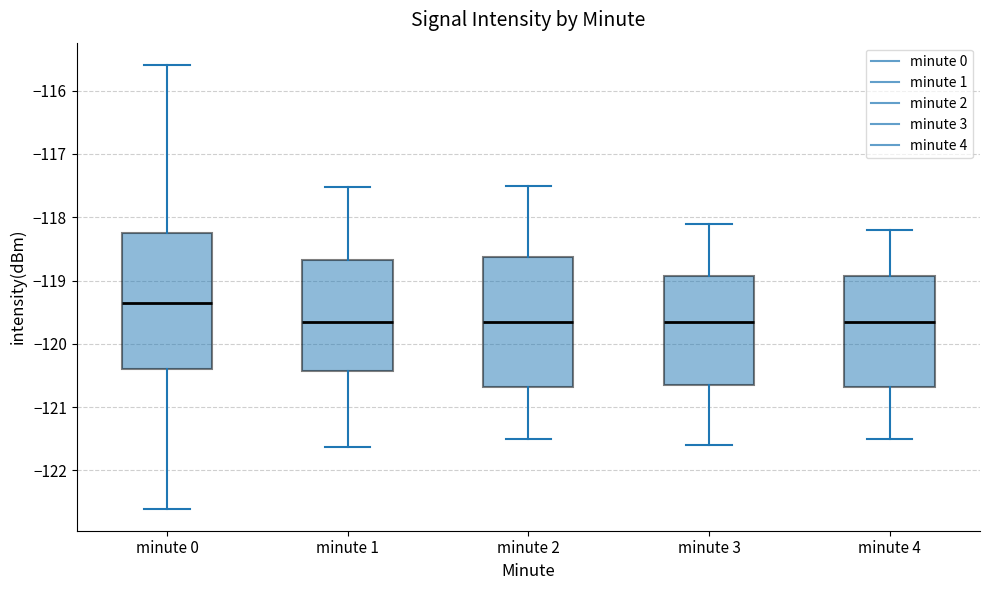

Reading left to right, transcribe this box plot: for each box, give where its median line is, the range the box spans, and where its two whiskers end, as read against the y-axis. The values are not printed on the chart, so give them approximately, as read against the axis.

minute 0: median -119.4, box -120.4 to -118.3, whiskers -122.6 to -115.6
minute 1: median -119.6, box -120.4 to -118.7, whiskers -121.6 to -117.5
minute 2: median -119.6, box -120.7 to -118.6, whiskers -121.5 to -117.5
minute 3: median -119.6, box -120.6 to -118.9, whiskers -121.6 to -118.1
minute 4: median -119.6, box -120.7 to -118.9, whiskers -121.5 to -118.2